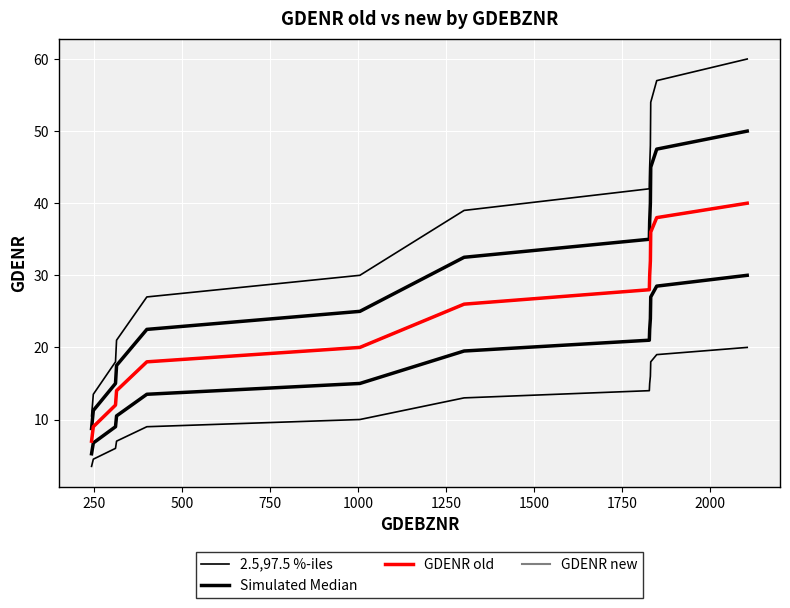

What is the maximum value for Simulated Median?

50.0